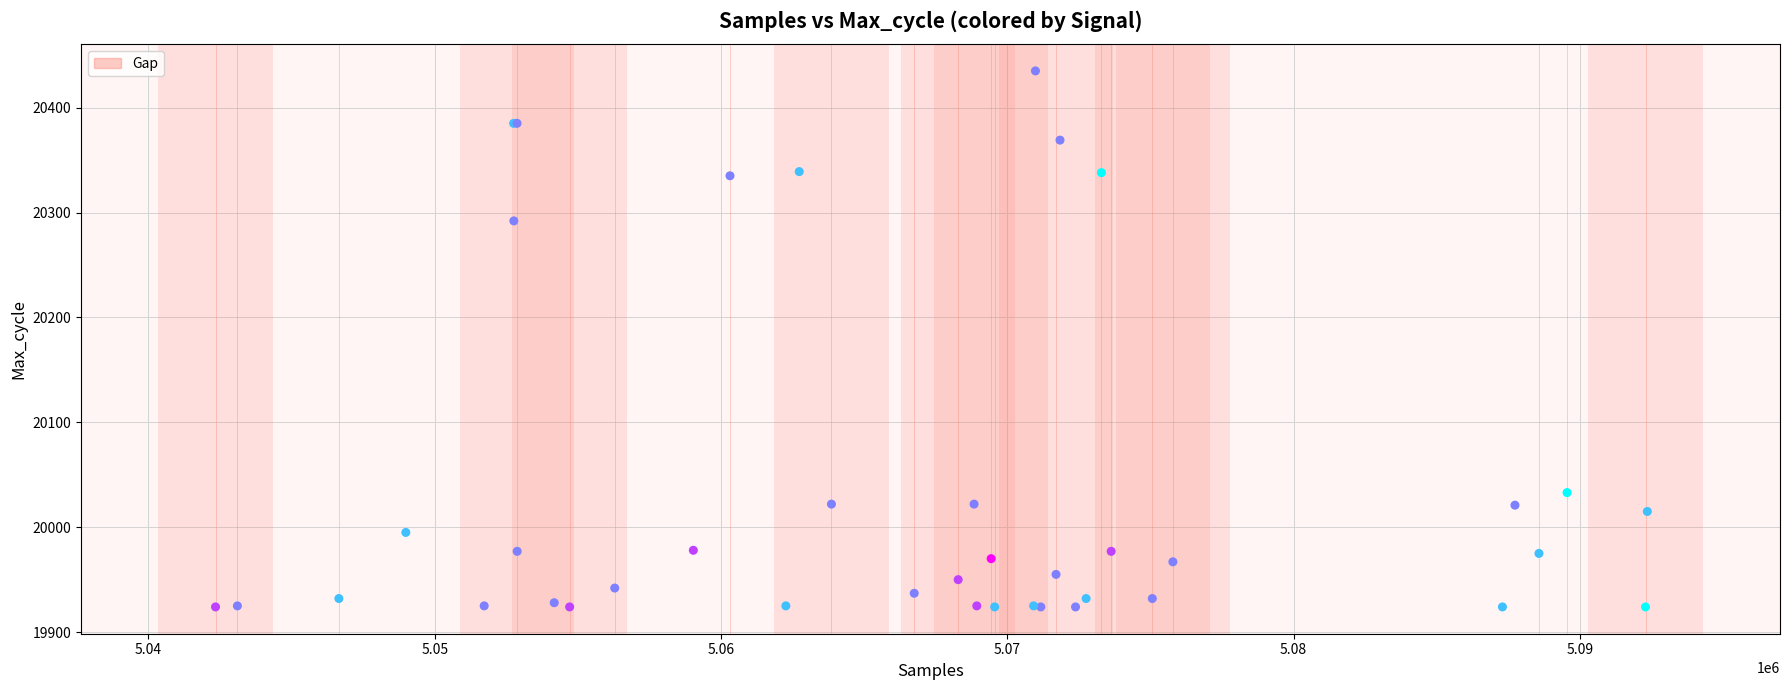

What Y value in the scatter plot is closest to 20179?

20292